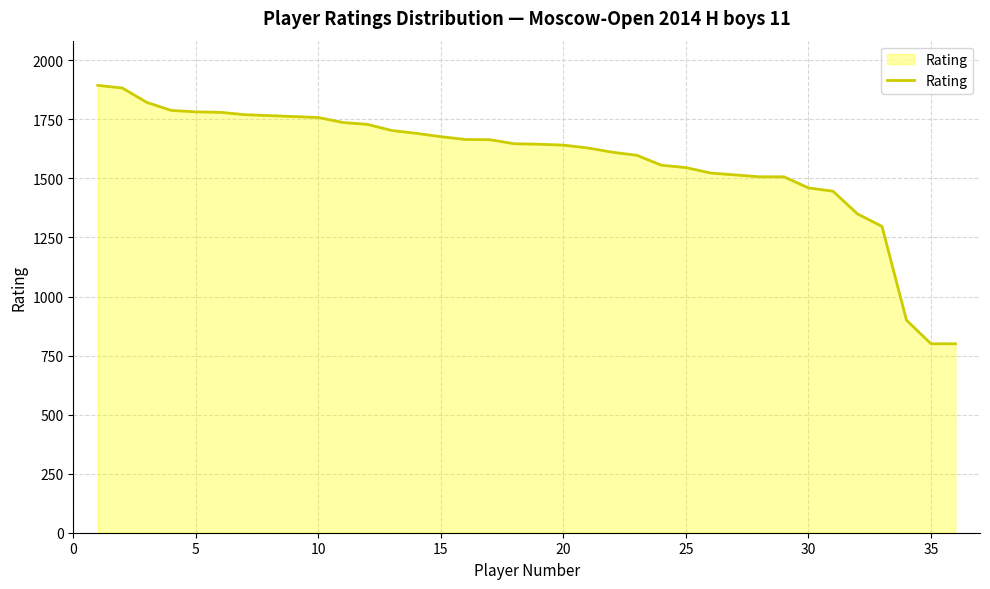

What is the smallest value displayed?

800